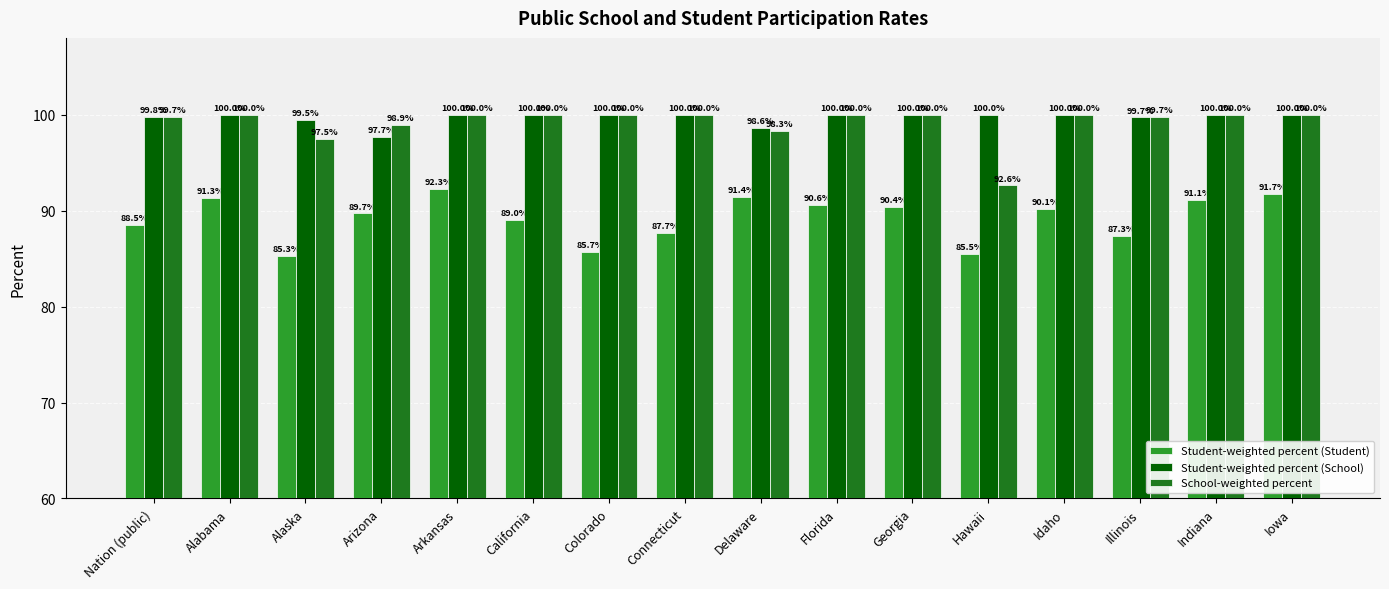

What is the sum of all Student-weighted percent (Student) values?

1427.6